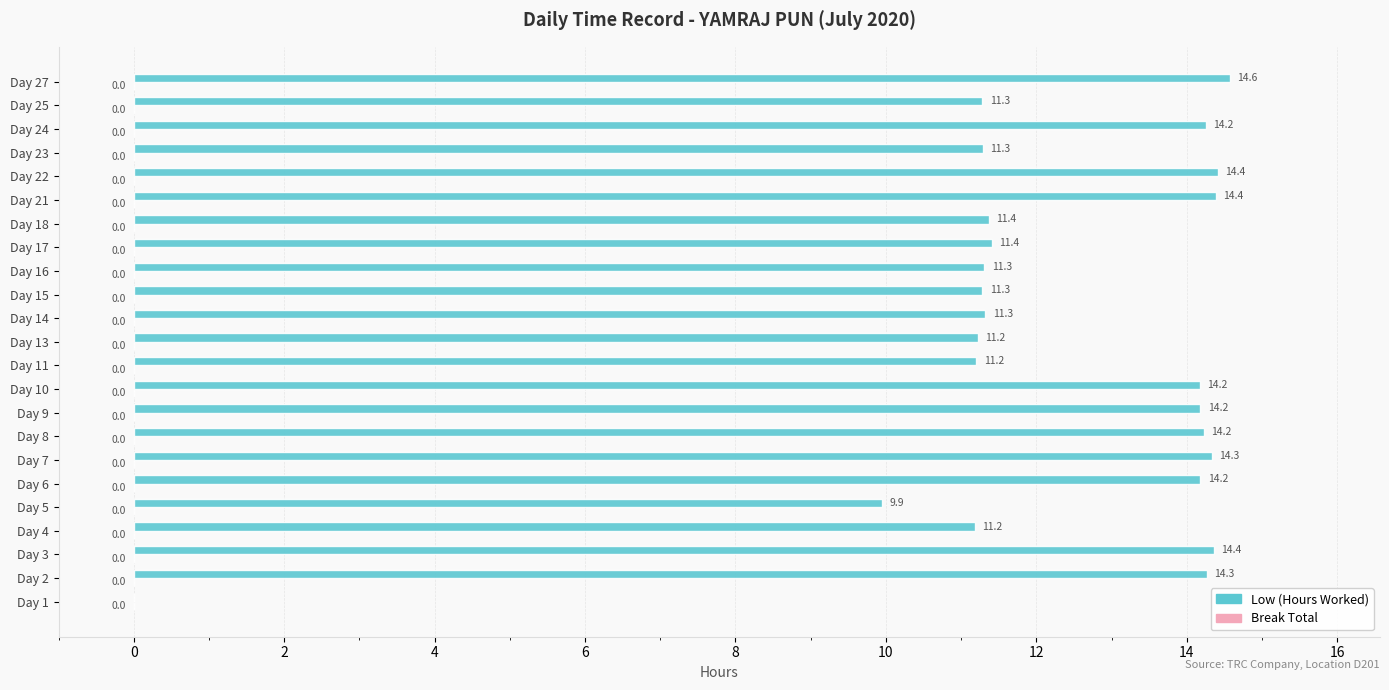

What is the sum of the values at Day 21 and Day 3?

28.8